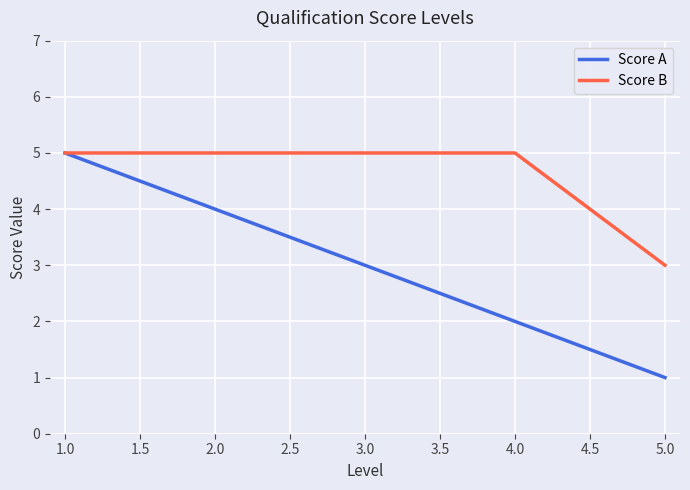

Which series has the widest spread of values?

Score A